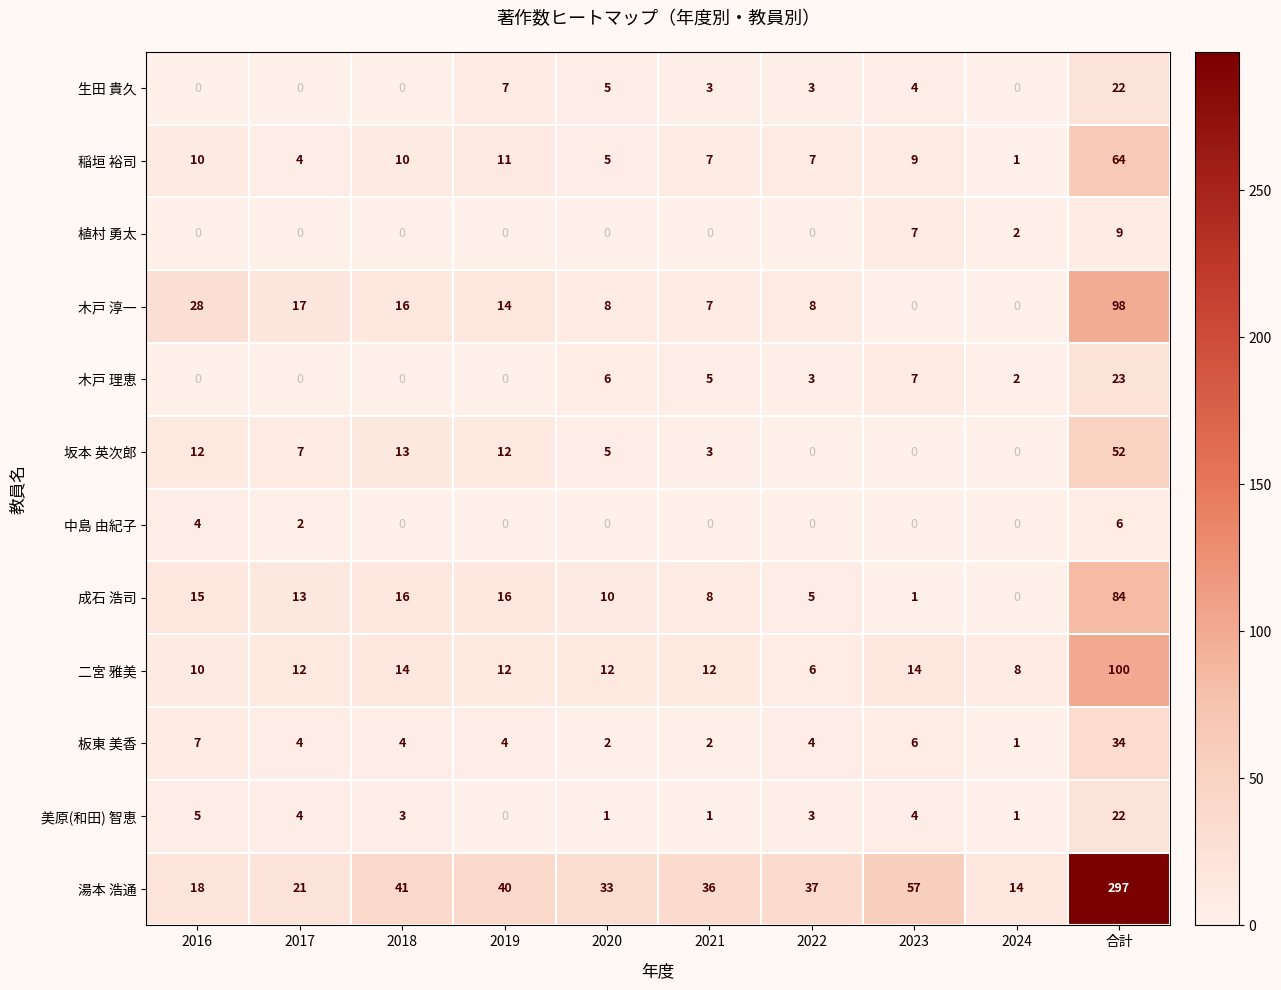

What is the spread (max minus min) of values at 2017?

21